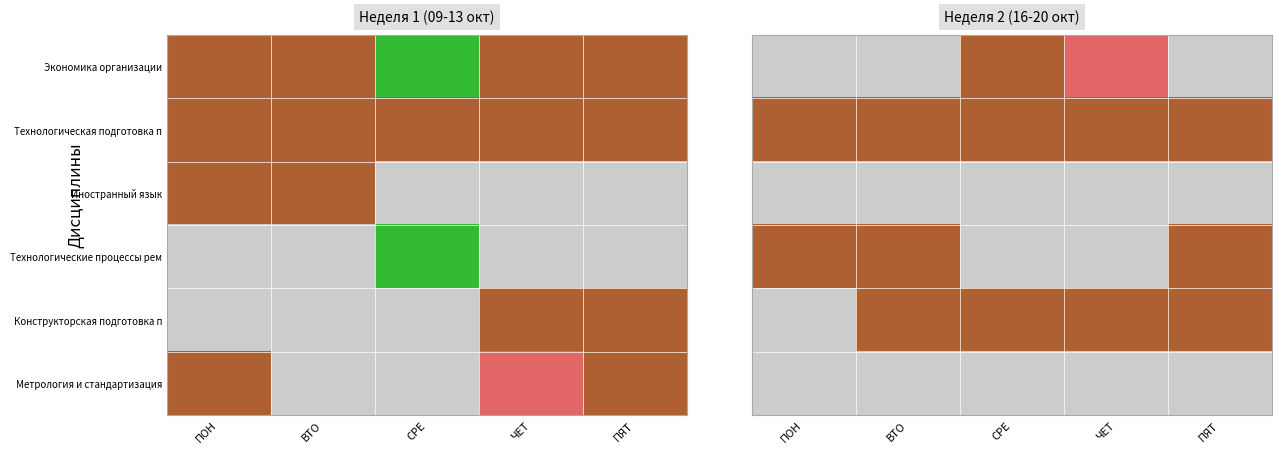

At which category does the chart reach its minimum across all series?

ПОН